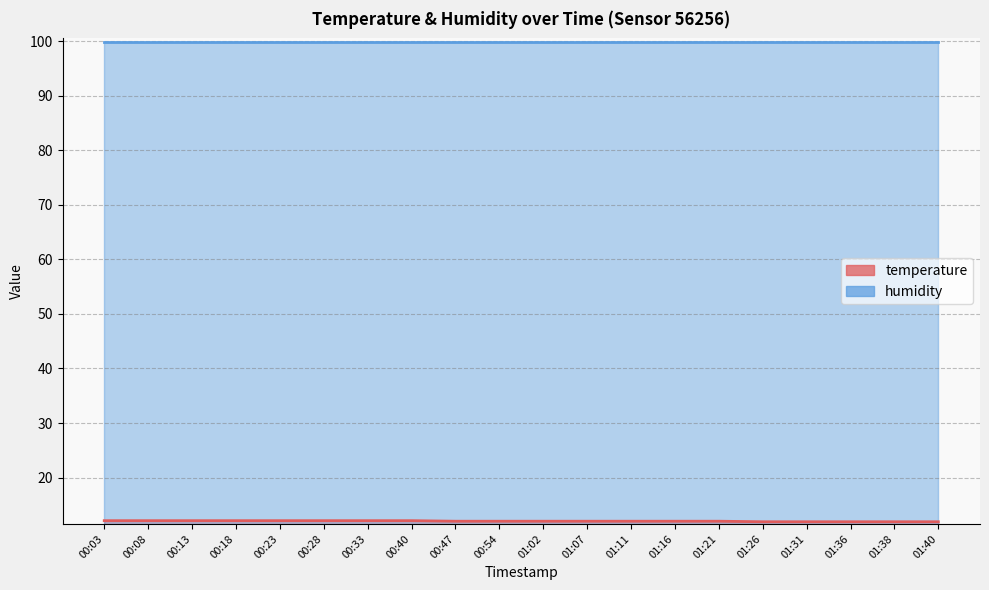

List the labels in order of value, smallest first.

01:26, 01:31, 01:36, 01:38, 01:40, 00:47, 00:54, 01:02, 01:07, 01:11, 01:16, 01:21, 00:03, 00:08, 00:13, 00:18, 00:23, 00:28, 00:33, 00:40